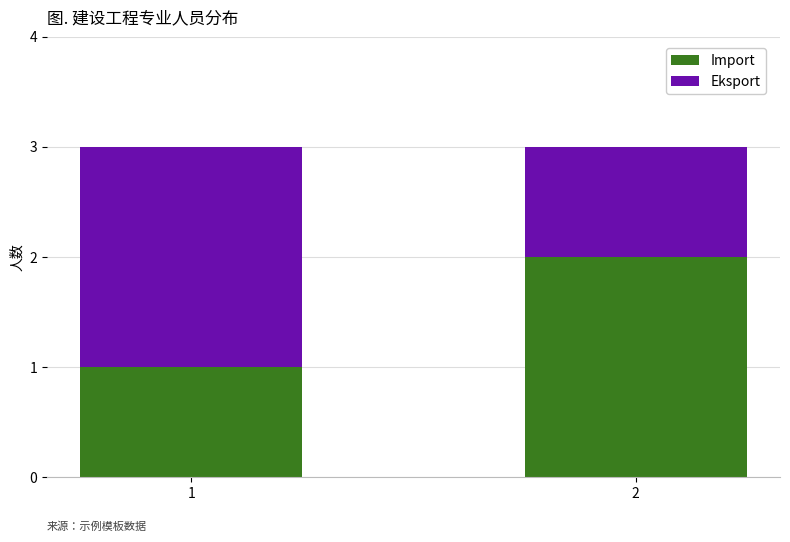

True or false: Import has a value of 2 at 2.

True